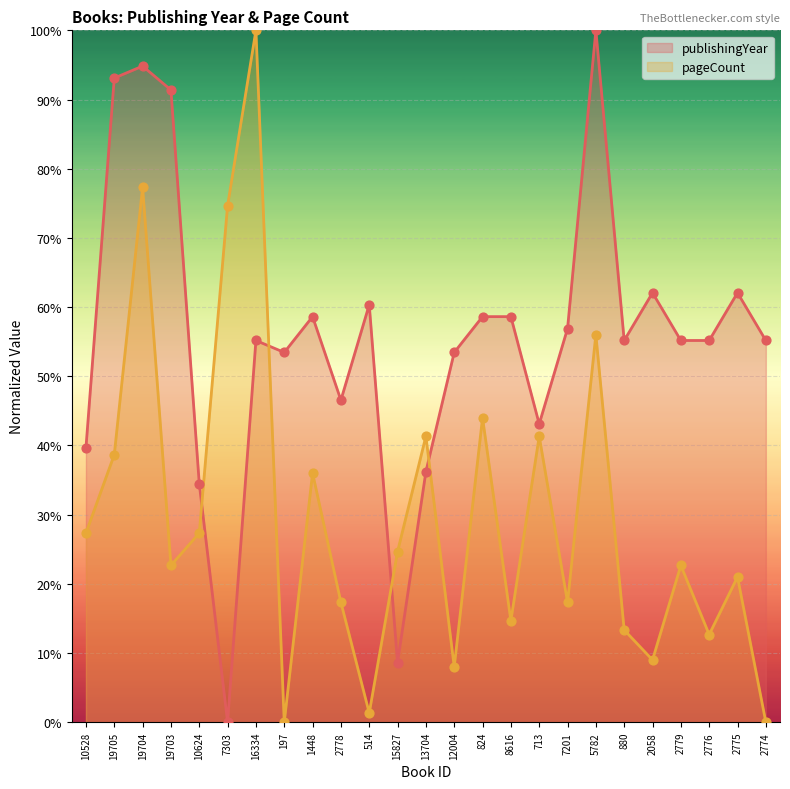

What is the total value across all series at 514?

61.7